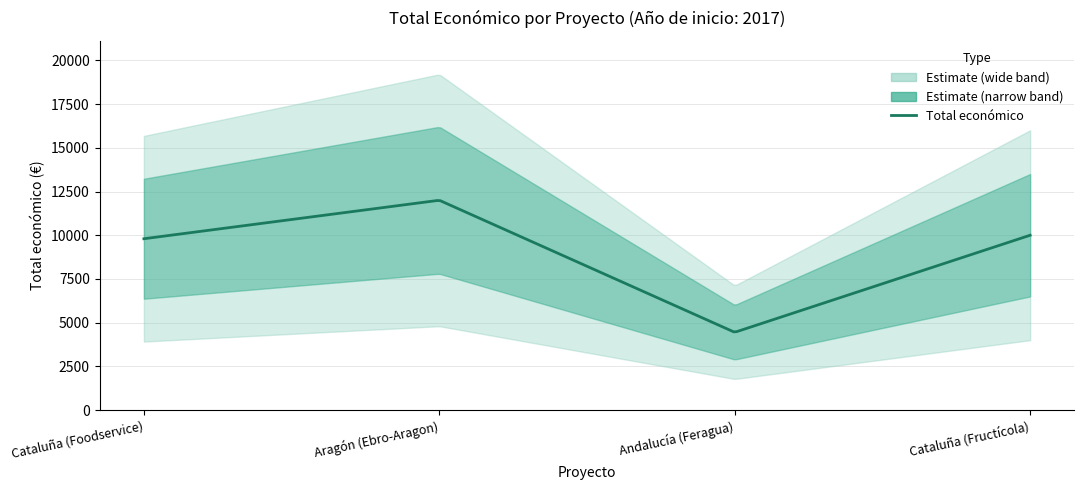

Rank the categories by value from lowest to highest.

Andalucía (Feragua), Cataluña (Foodservice), Cataluña (Fructícola), Aragón (Ebro-Aragon)